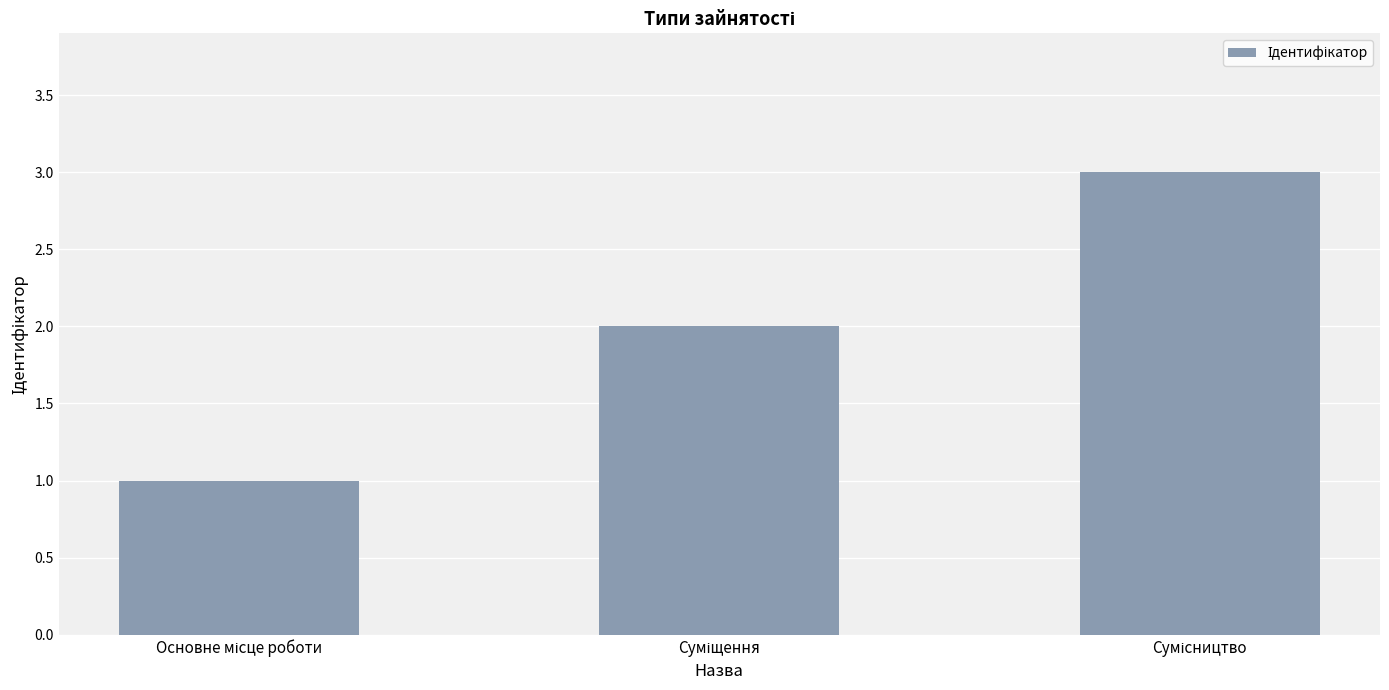

What is the maximum value shown in the chart?

3